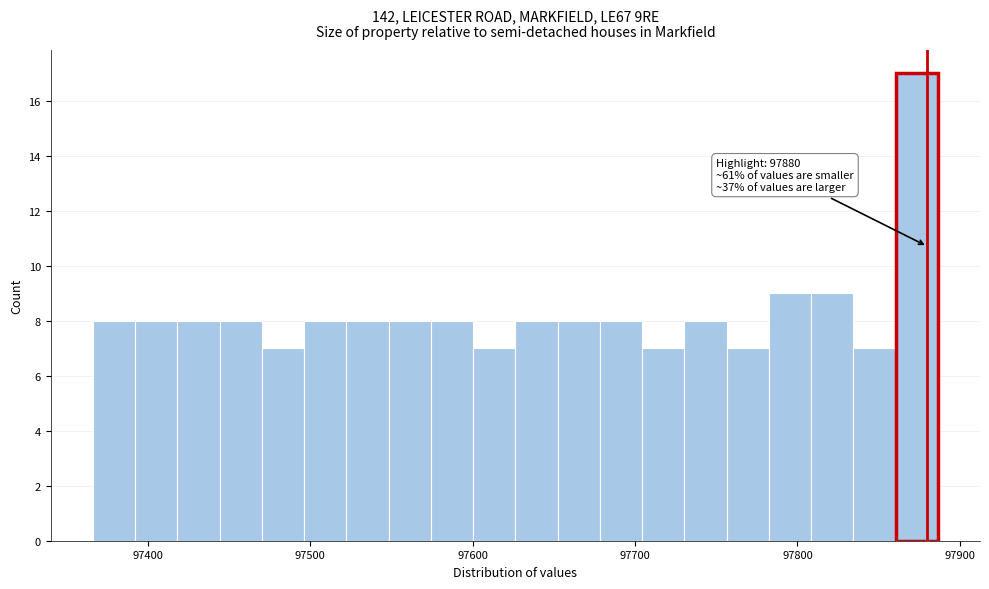

Around what value on the x-axis is the tallest bar? Give the approximate position of its centre, as read against the axis.

97870